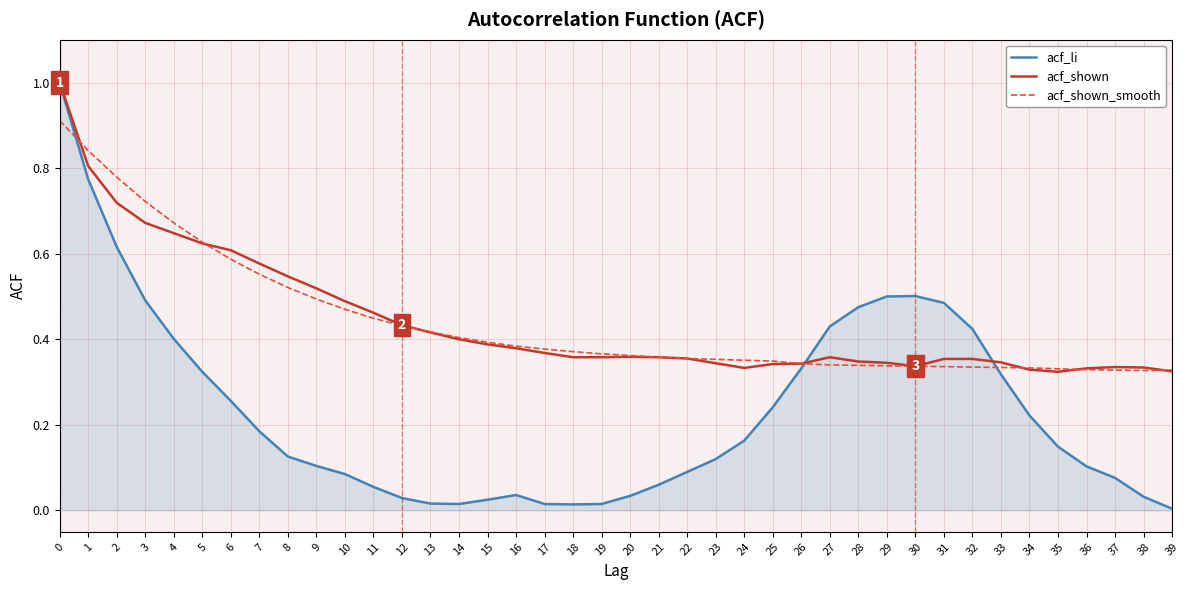

What is the sum of all acf_shown values?

17.6